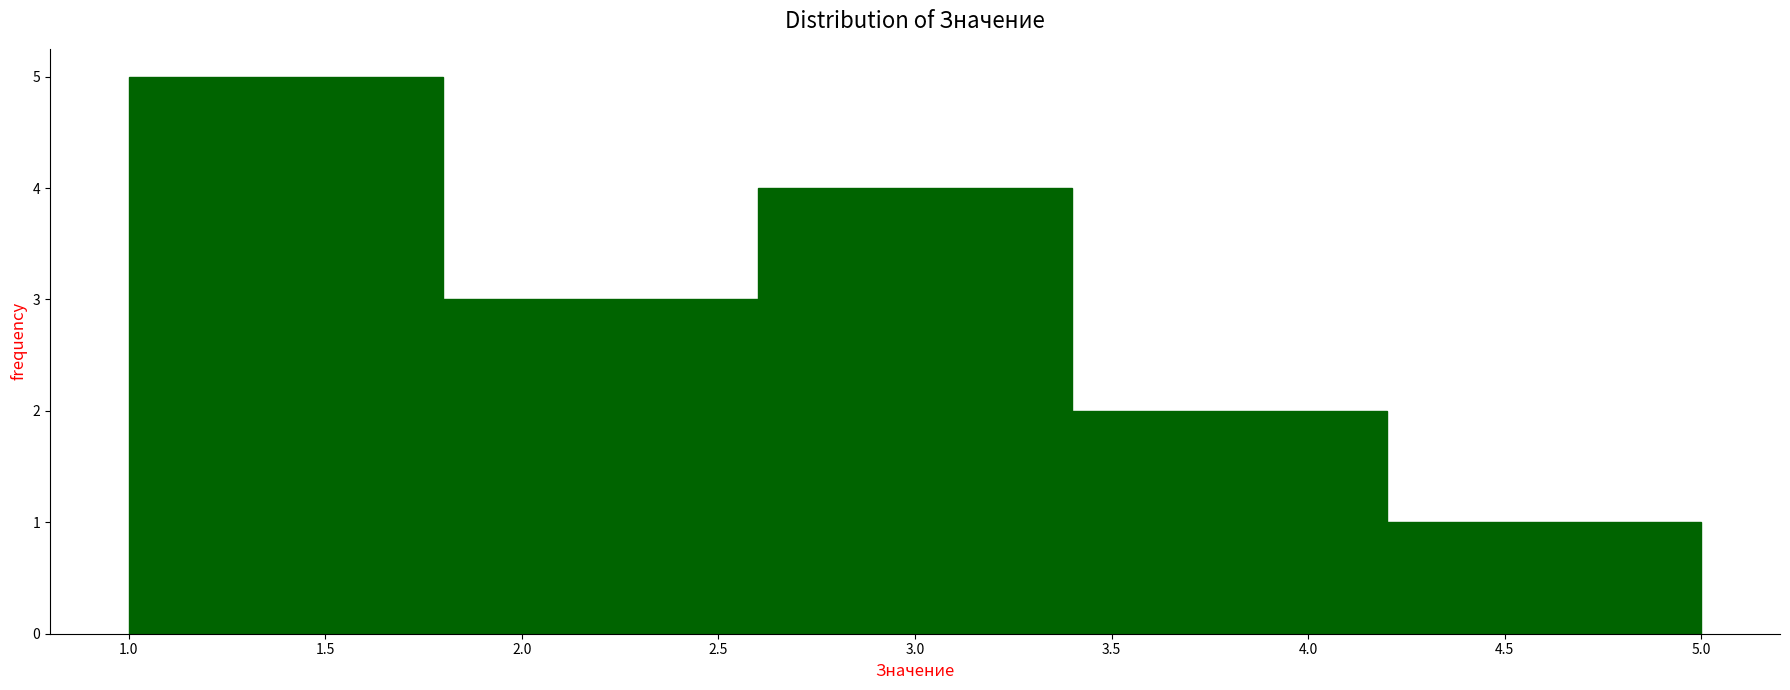

What is the height of the bar covering 4.2 to 5.0 on the x-axis? The values are not printed on the chart, so give them approximately, as read against the axis.

1